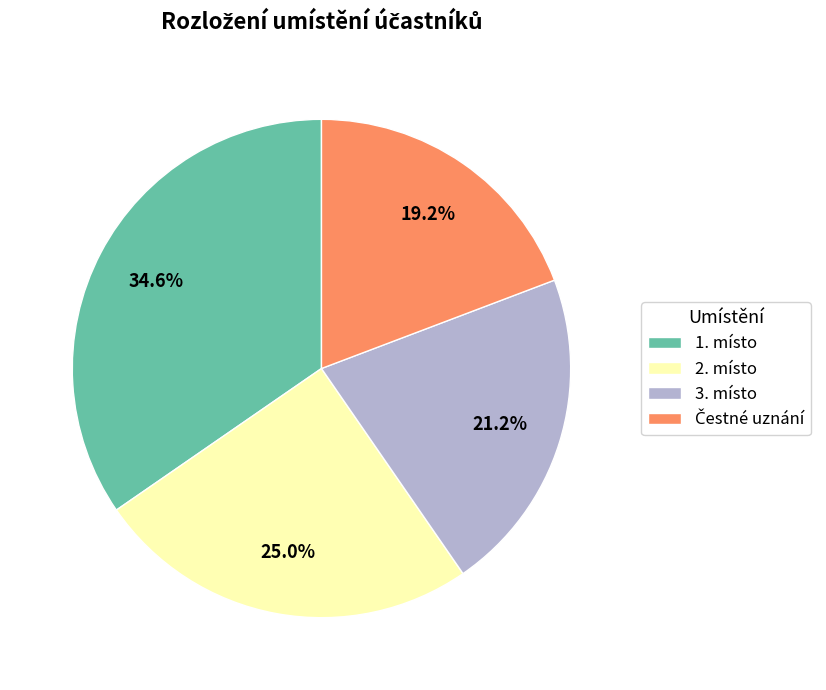

What percentage do 3. místo and 2. místo together represent?

46.2%